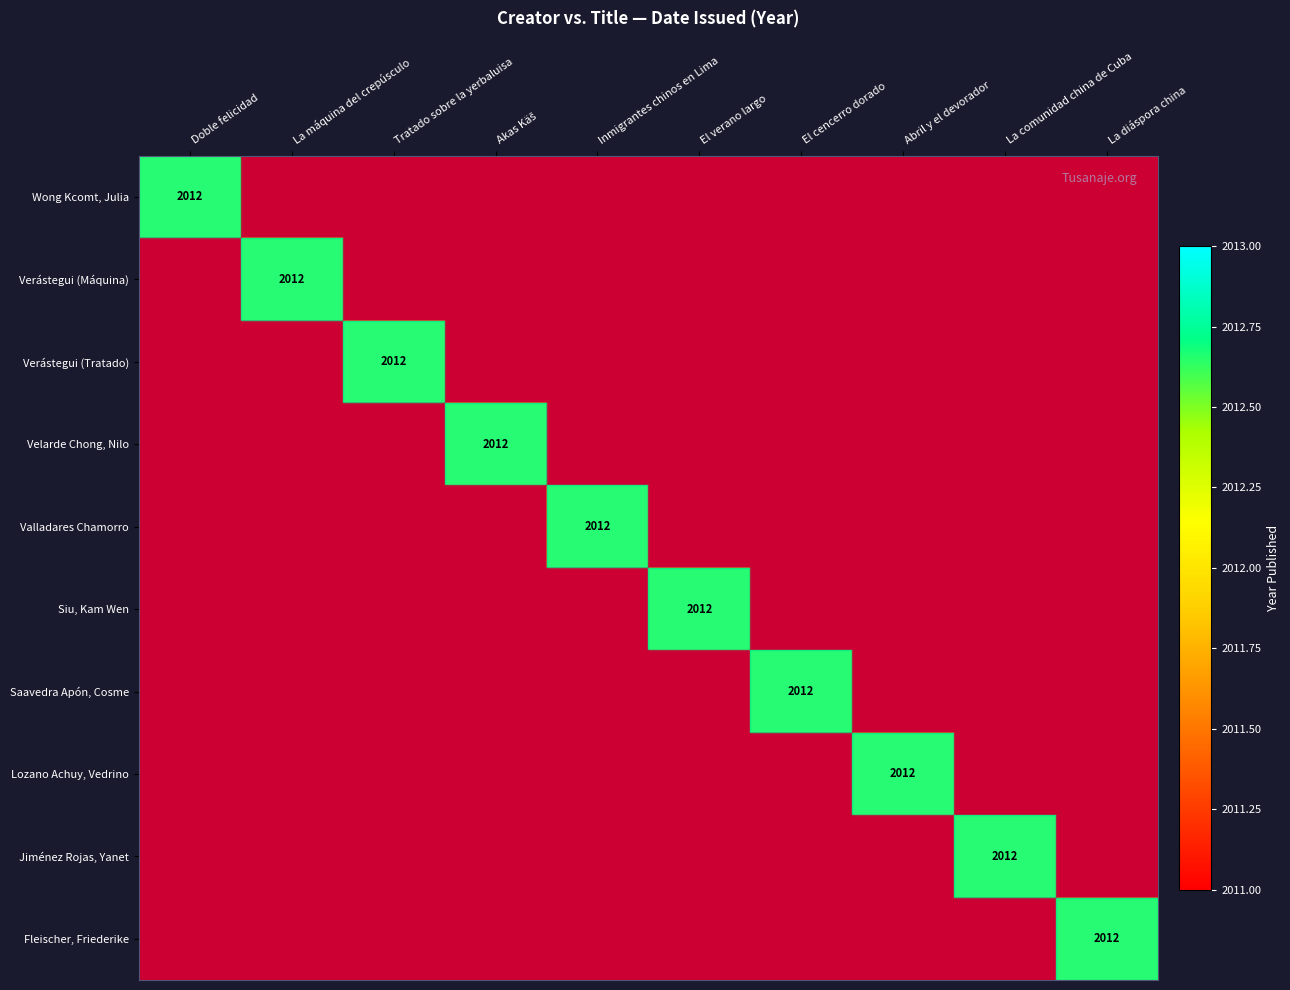

Reading left to right, transcribe all the data shown in this chart.

Wong Kcomt, Julia: 0=2012	1=0	2=0	3=0	4=0	5=0	6=0	7=0	8=0	9=0
Verástegui Peláez, Enrique (1): 0=0	1=2012	2=0	3=0	4=0	5=0	6=0	7=0	8=0	9=0
Verástegui Peláez, Enrique (2): 0=0	1=0	2=2012	3=0	4=0	5=0	6=0	7=0	8=0	9=0
Velarde Chong, Nilo: 0=0	1=0	2=0	3=2012	4=0	5=0	6=0	7=0	8=0	9=0
Valladares Chamorro, Odalis Rocío: 0=0	1=0	2=0	3=0	4=2012	5=0	6=0	7=0	8=0	9=0
Siu, Kam Wen: 0=0	1=0	2=0	3=0	4=0	5=2012	6=0	7=0	8=0	9=0
Saavedra Apón, Cosme: 0=0	1=0	2=0	3=0	4=0	5=0	6=2012	7=0	8=0	9=0
Lozano Achuy, Vedrino: 0=0	1=0	2=0	3=0	4=0	5=0	6=0	7=2012	8=0	9=0
Jiménez Rojas, Yanet: 0=0	1=0	2=0	3=0	4=0	5=0	6=0	7=0	8=2012	9=0
Fleischer, Friederike: 0=0	1=0	2=0	3=0	4=0	5=0	6=0	7=0	8=0	9=2012